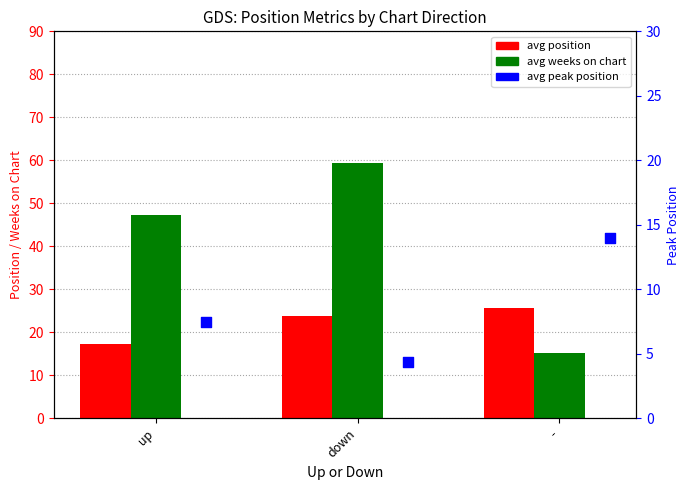

What are all the series names shown in the legend?

avg position, avg weeks on chart, avg peak position